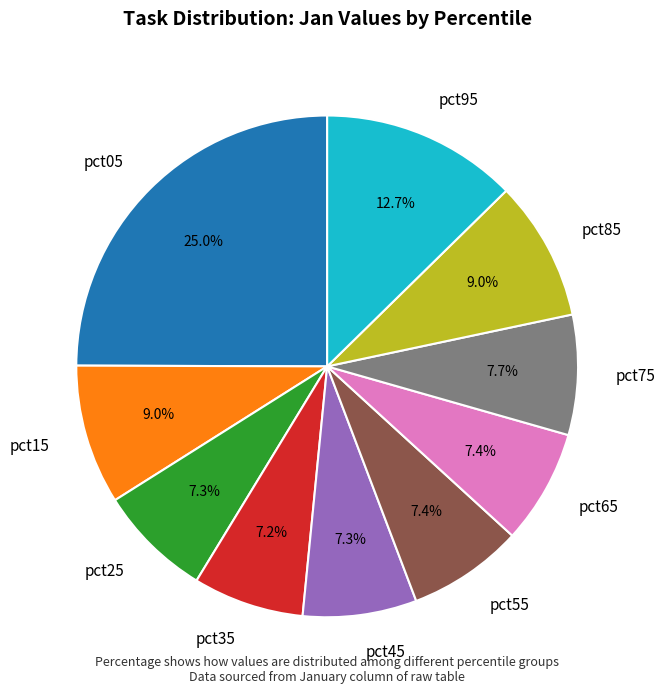

To the nearest percent, what is the average slice percentage?

10%